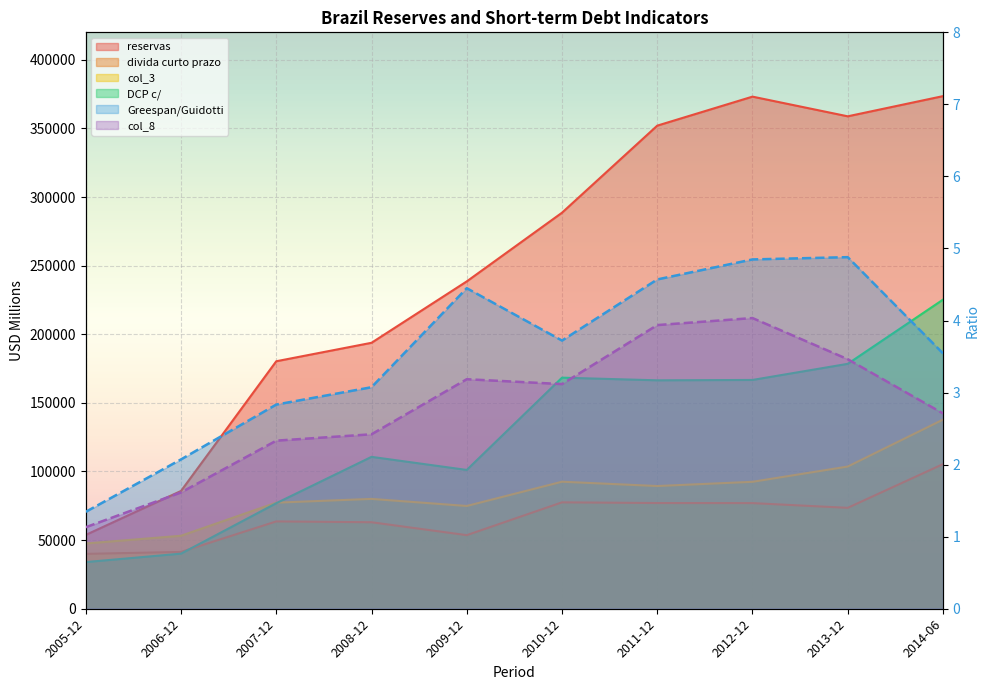

Which series has the largest range (max minus min)?

reservas